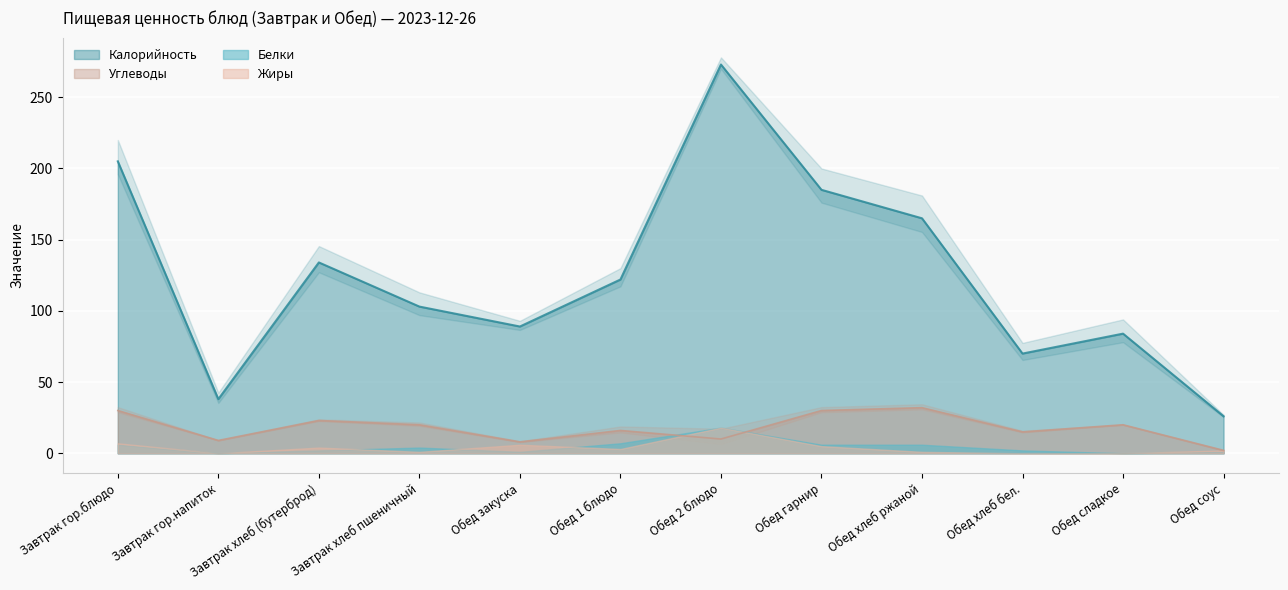

At which label does Калорийность first exceed 122?

Завтрак гор.блюдо